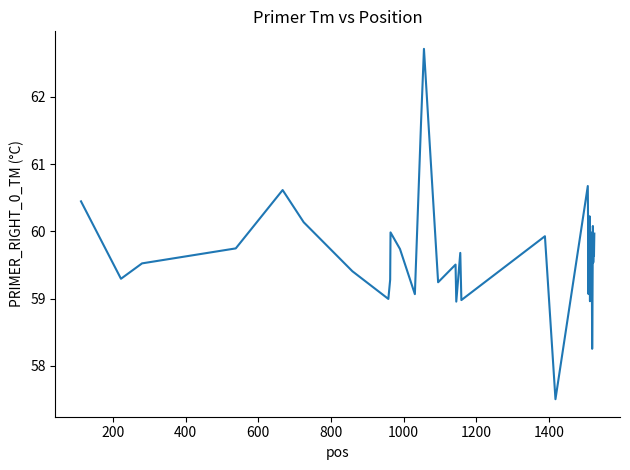

What is the smallest value displayed?

57.5